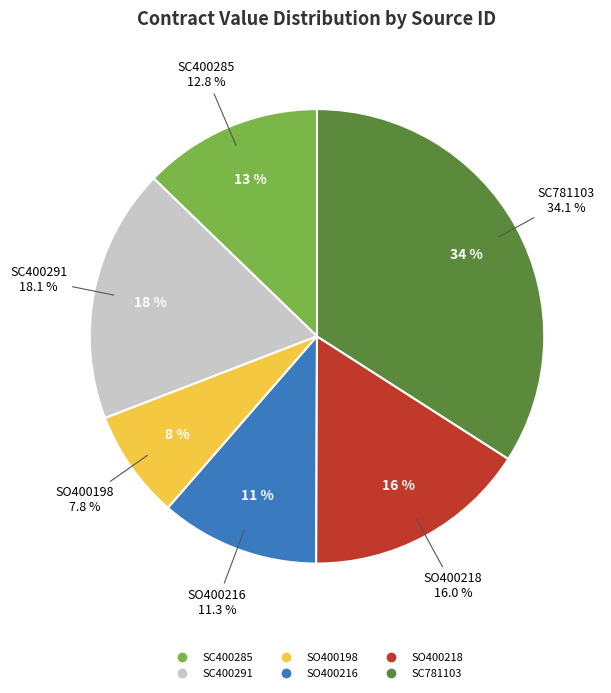

What is the ratio of the value at SC400285 to the value at SO400216?

1.1